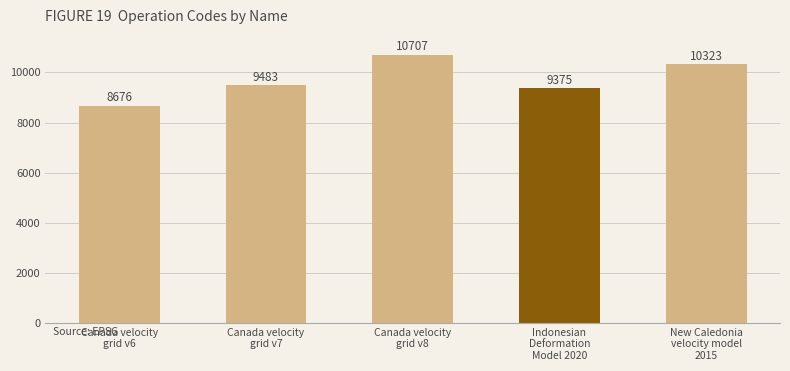

At which category does the chart reach its minimum across all series?

Canada velocity
grid v6